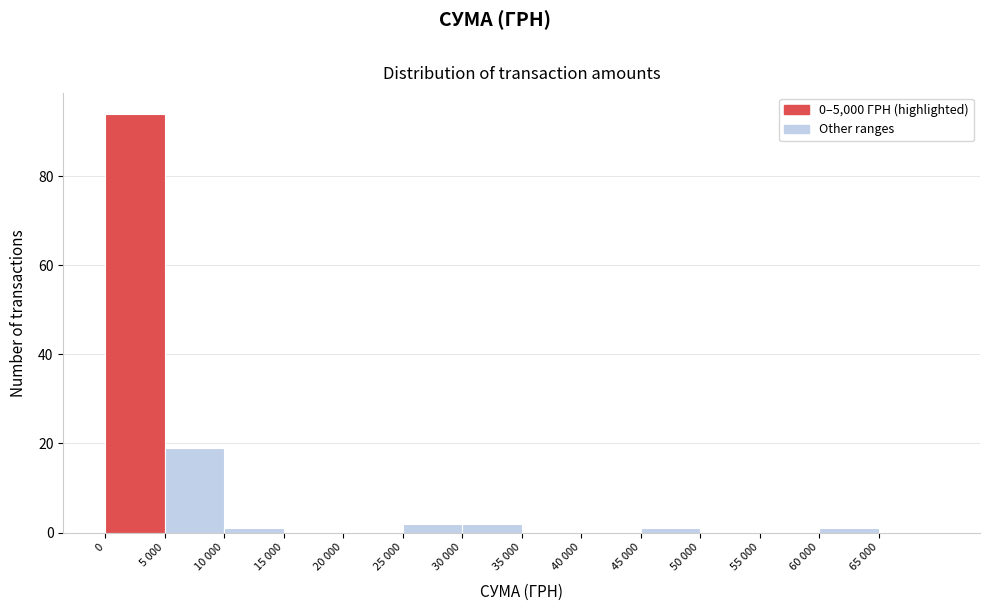

Reading right to left, what are all the values shown in this chart?

65 000=0	60 000=1	55 000=0	50 000=0	45 000=1	40 000=0	35 000=0	30 000=2	25 000=2	20 000=0	15 000=0	10 000=1	5 000=19	0=94